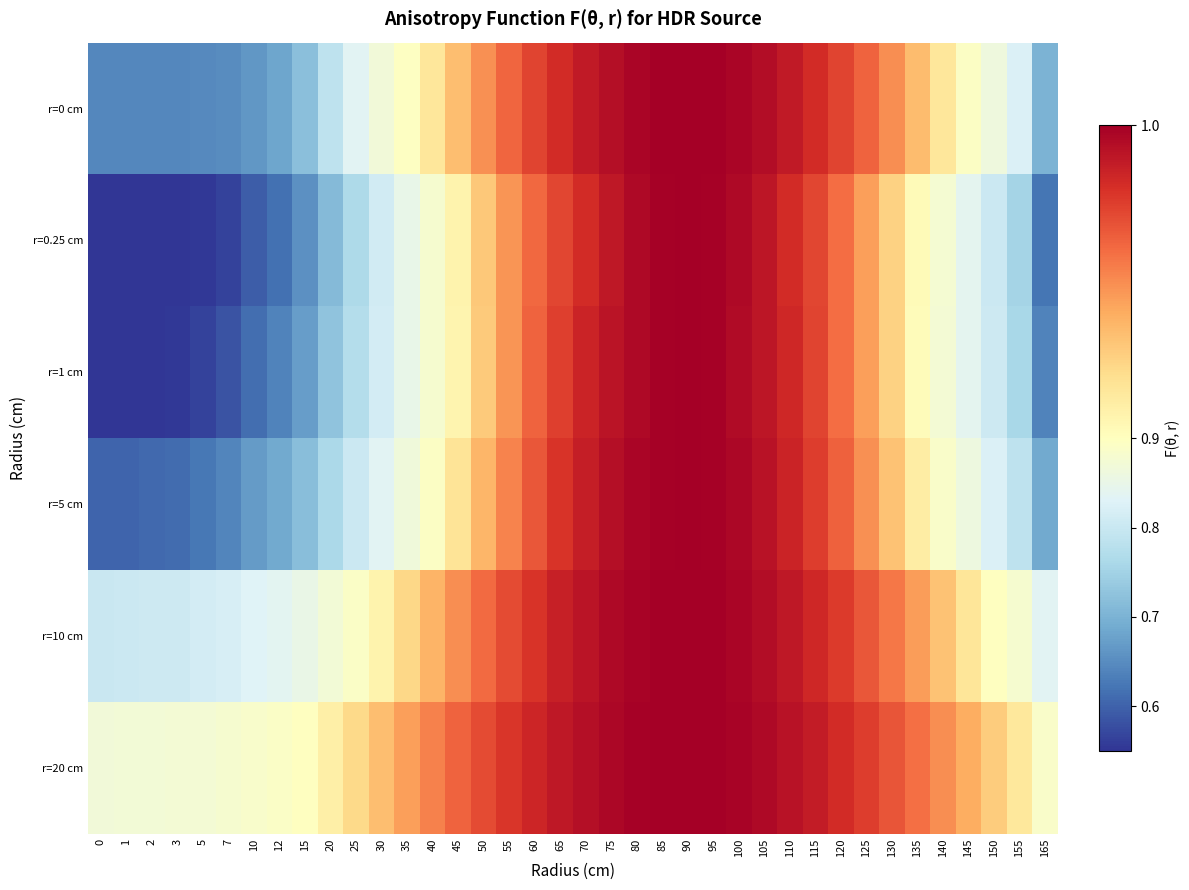

What is the total value across all series at 65?

5.9